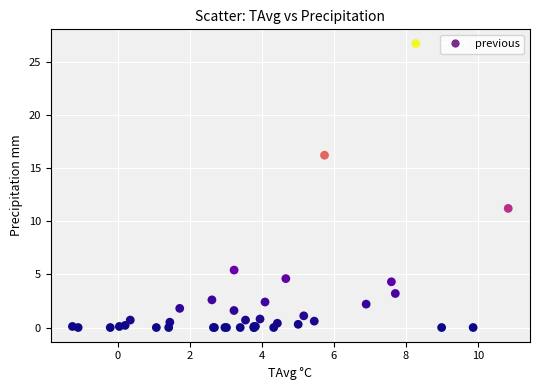

What Y value in the scatter plot is closest to 13?

11.2